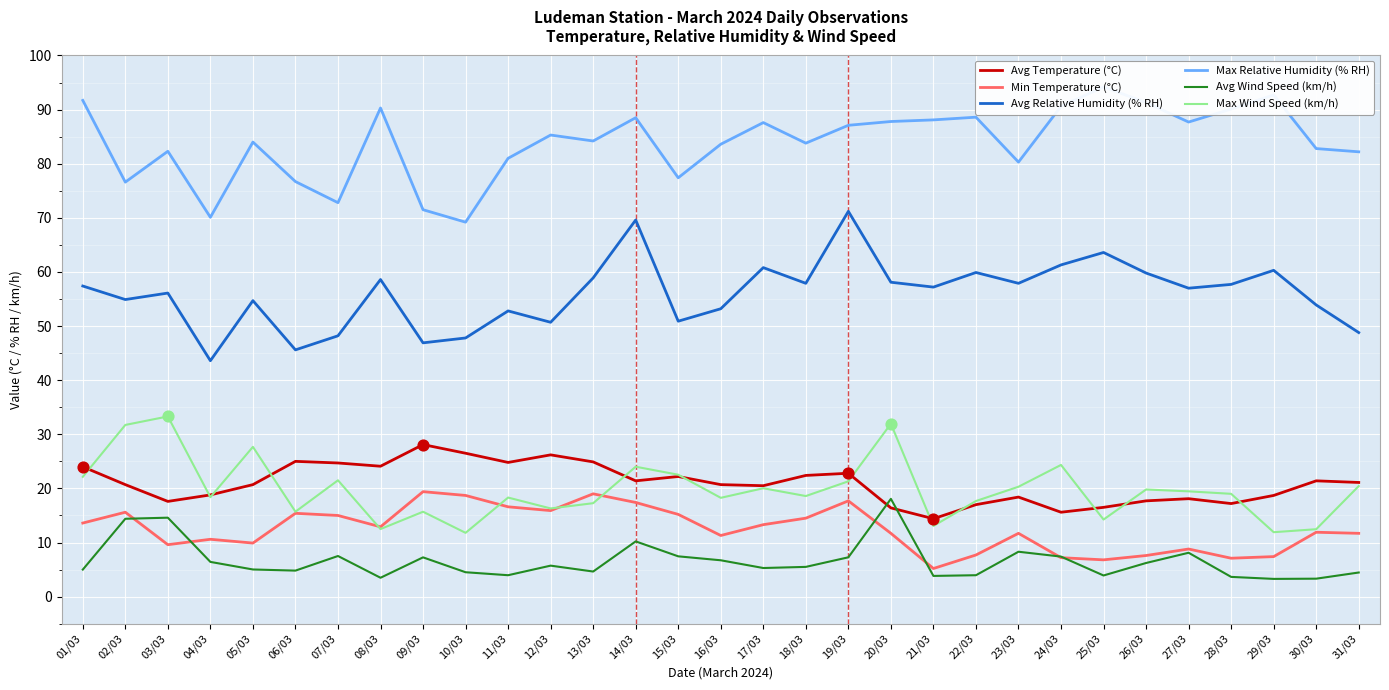

What is the total value across all series at 02/03?

213.9